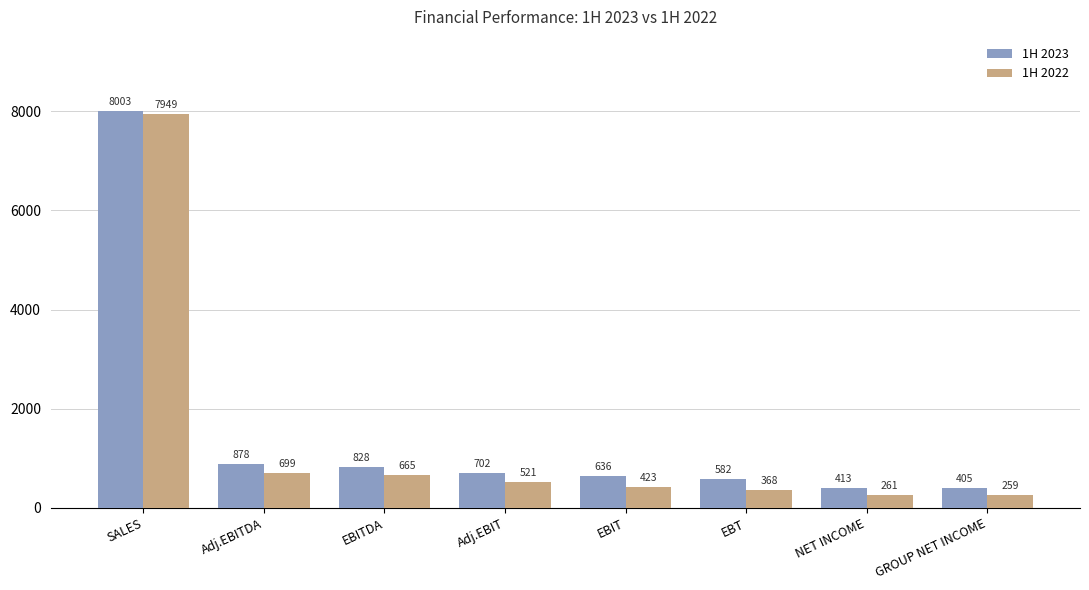

What is the label of the 2nd bar from the left?

Adj.EBITDA